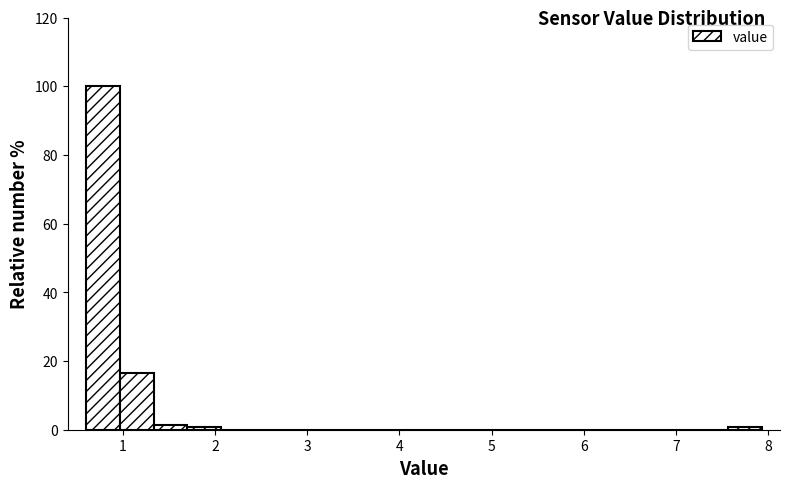

Read against the x-axis, roughly where is the centre of the tallest bar?

0.8